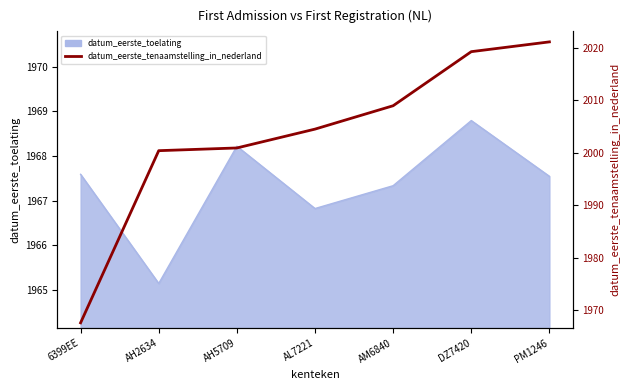

What is the sum of all values?

14022.6